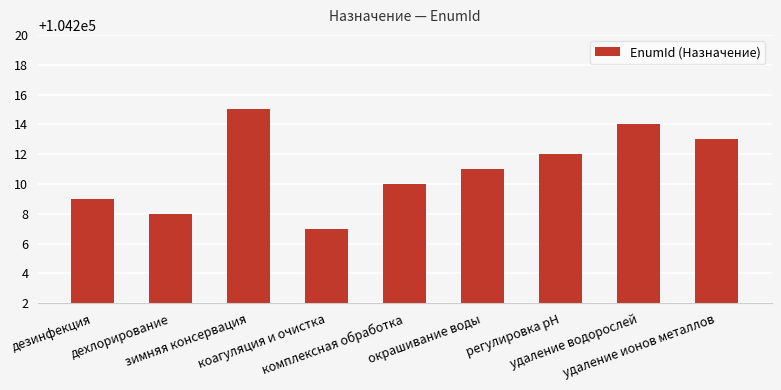

True or false: the data shows 24733 at зимняя консервация.

False